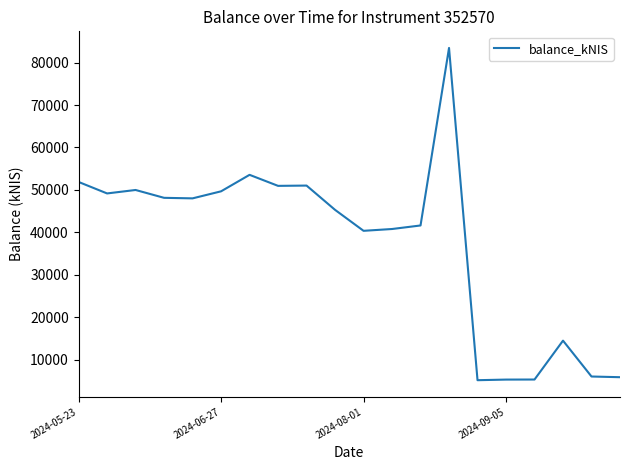

What is the smallest value displayed?

5155.8